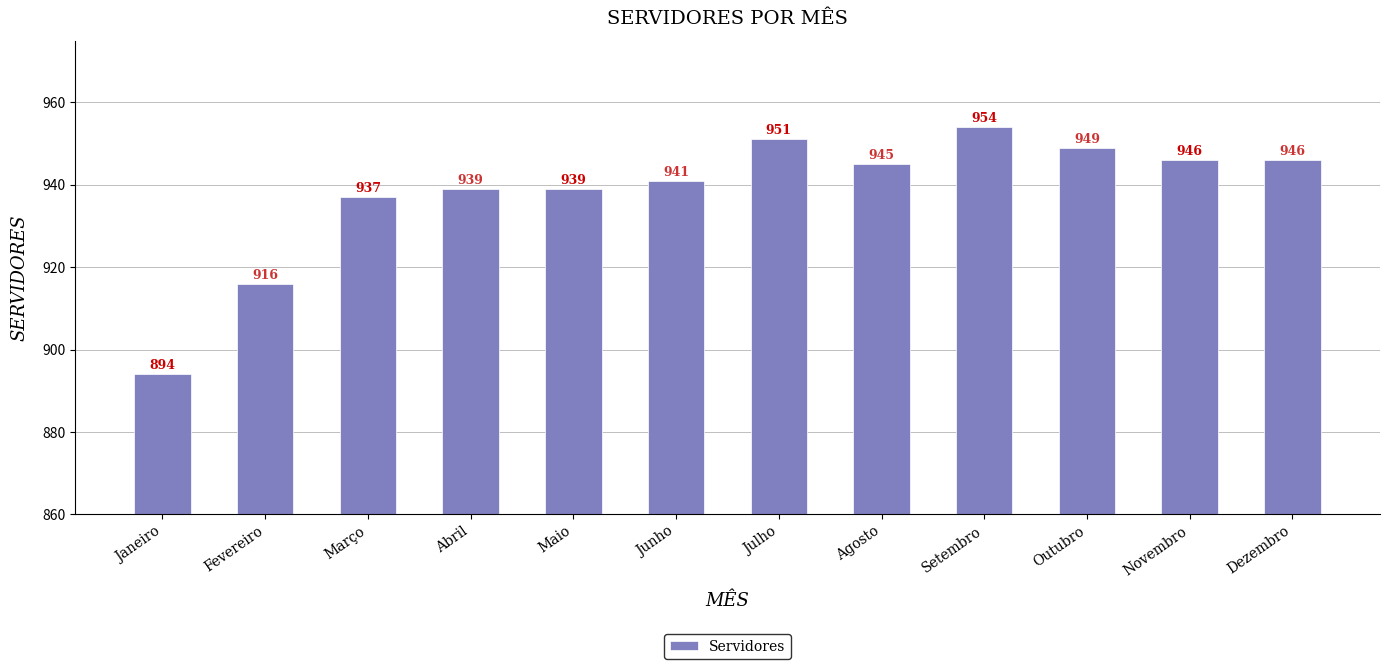

Is it true that the value at Abril is 1261?

False